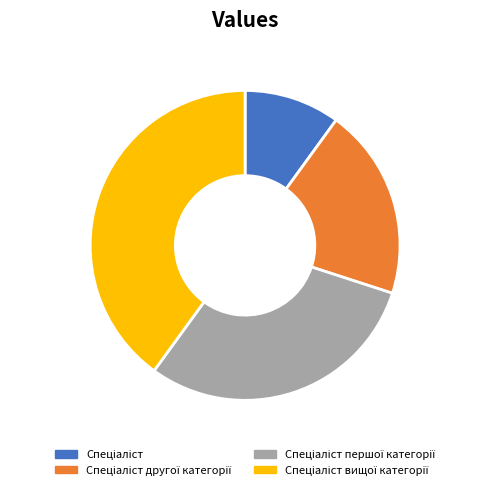

Is there any slice that represents more than half of the pie?

No